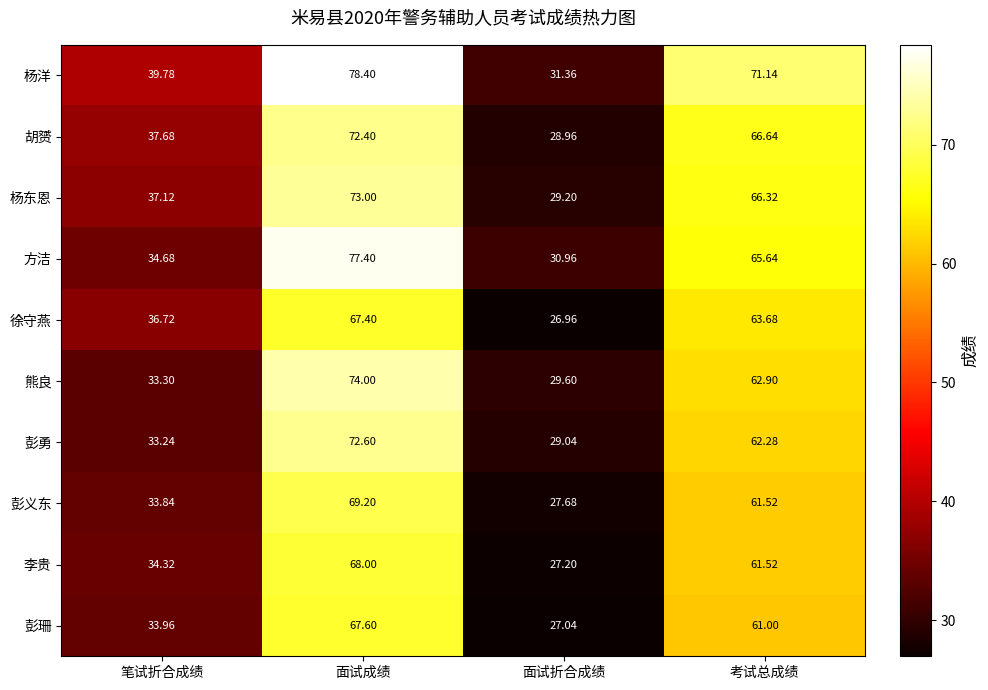

Where is 彭勇 nearest to the value 50?

考试总成绩